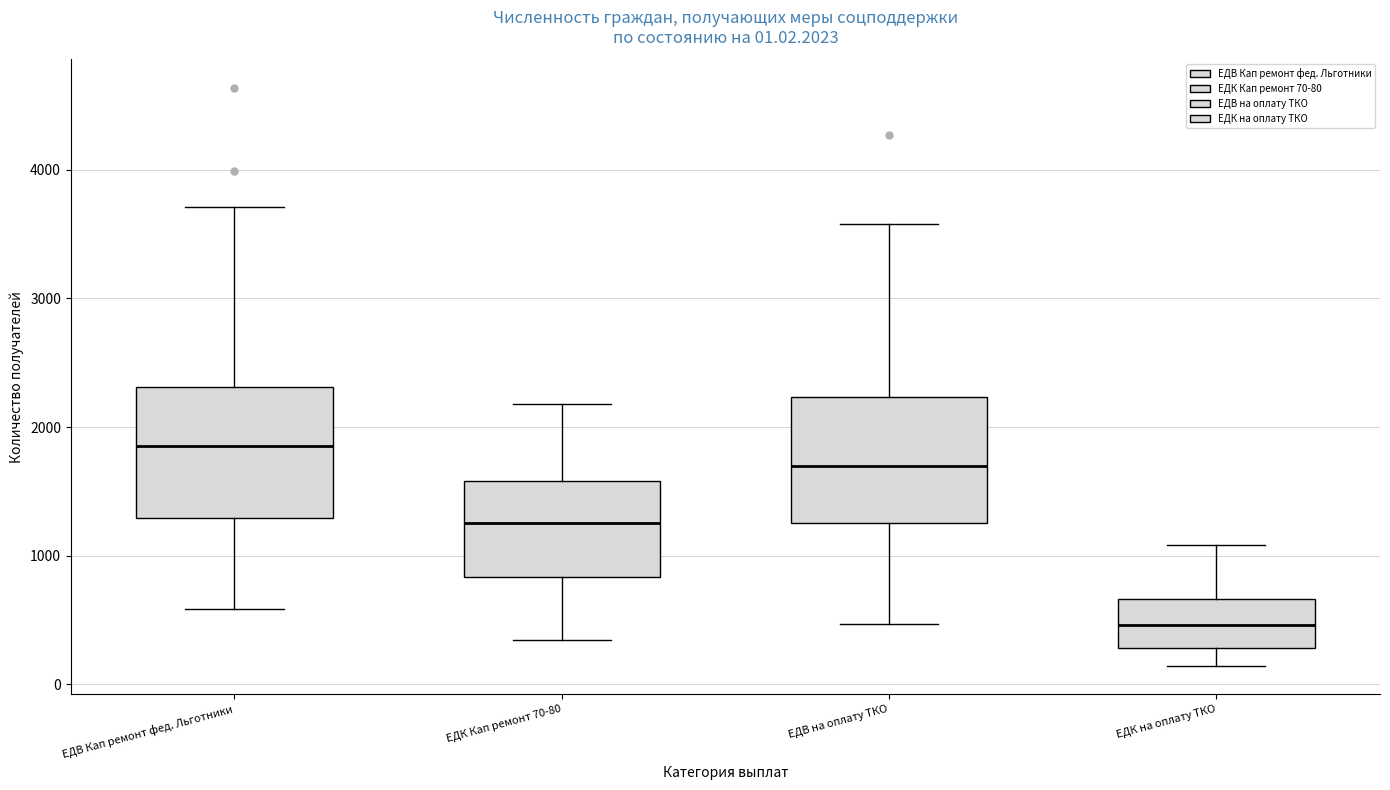

Which box has the lowest median line?

ЕДК на оплату ТКО